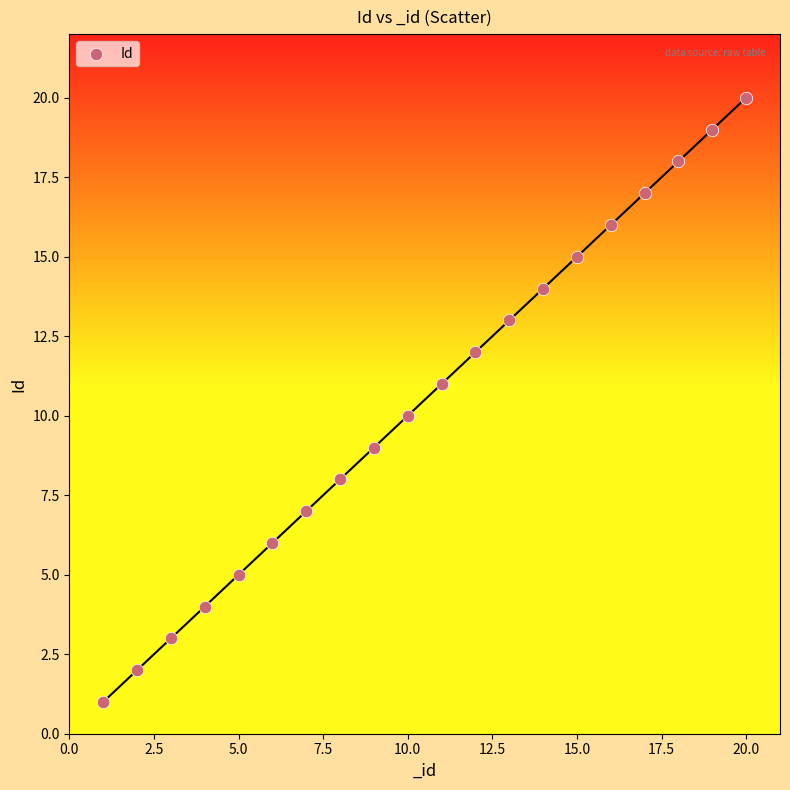

What is the range of X values (max minus min)?

19